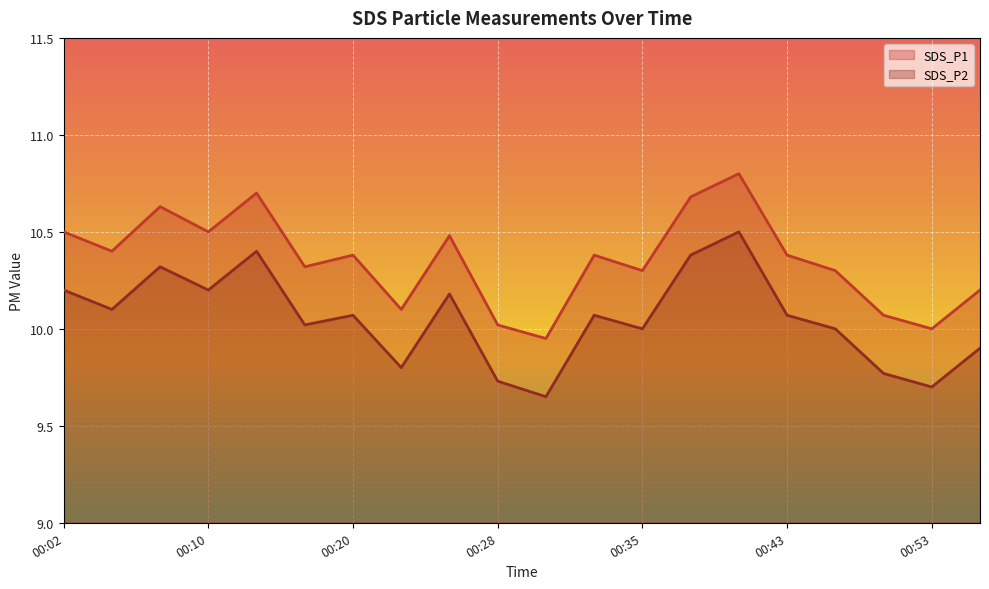

The value of SDS_P2 at 00:07 is 10.3. True or false?

True